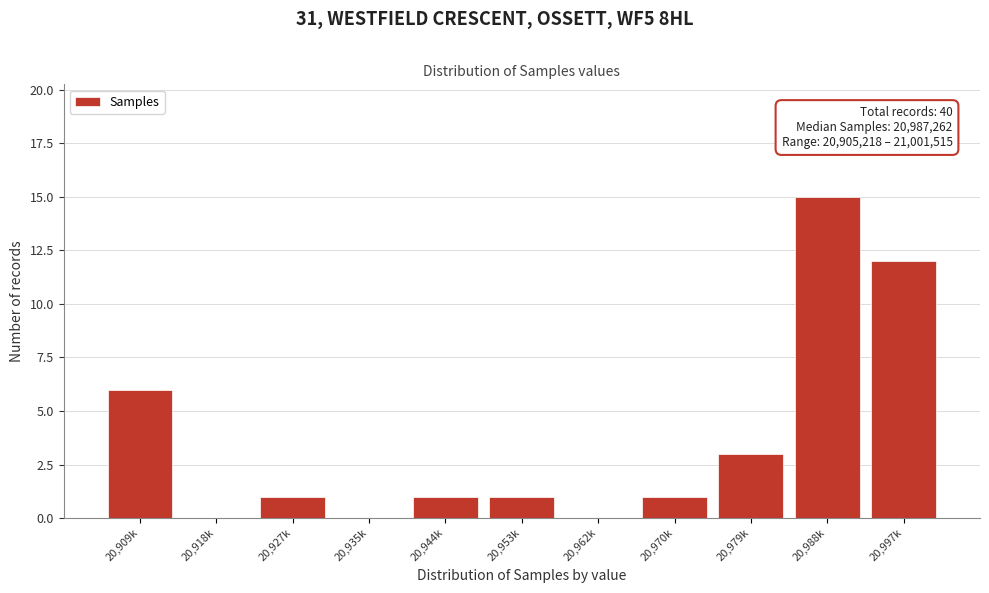

Reading left to right, list all the values displayed in this chart.

20,909k=6	20,918k=0	20,927k=1	20,935k=0	20,944k=1	20,953k=1	20,962k=0	20,970k=1	20,979k=3	20,988k=15	20,997k=12